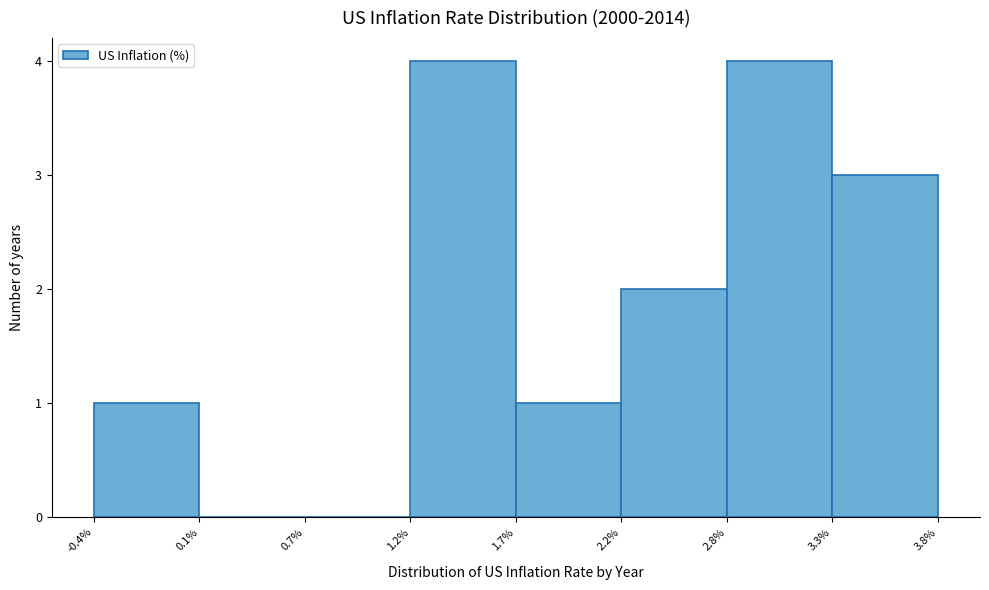

Reading right to left, extract all data points from this chart.

3.3%=3	2.8%=4	2.2%=2	1.7%=1	1.2%=4	0.7%=0	0.1%=0	-0.4%=1